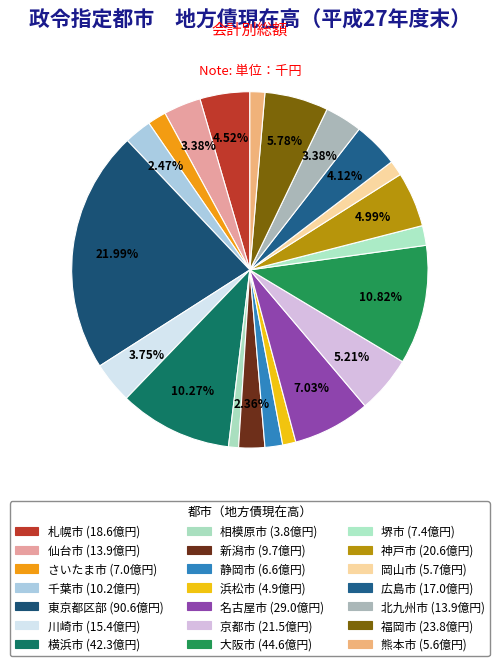

Count the number of slices in the pie.

21